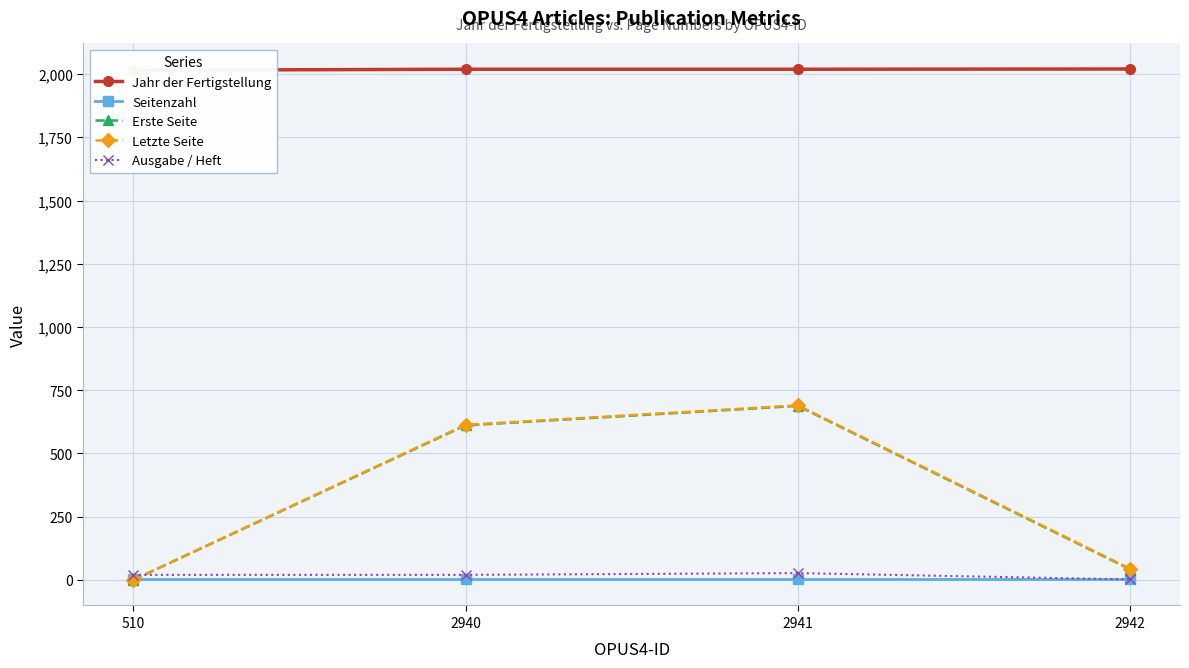

How many data points in Jahr der Fertigstellung are less than 2019?

1